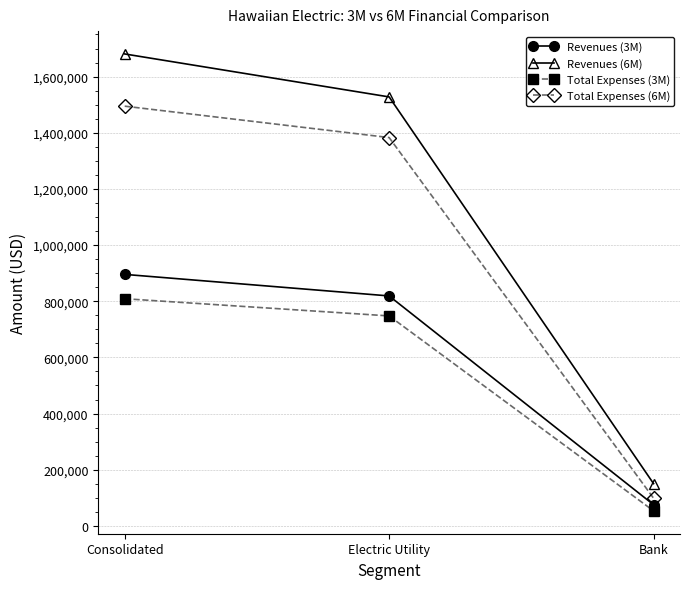

What is the label of the 1st point from the right?

Bank